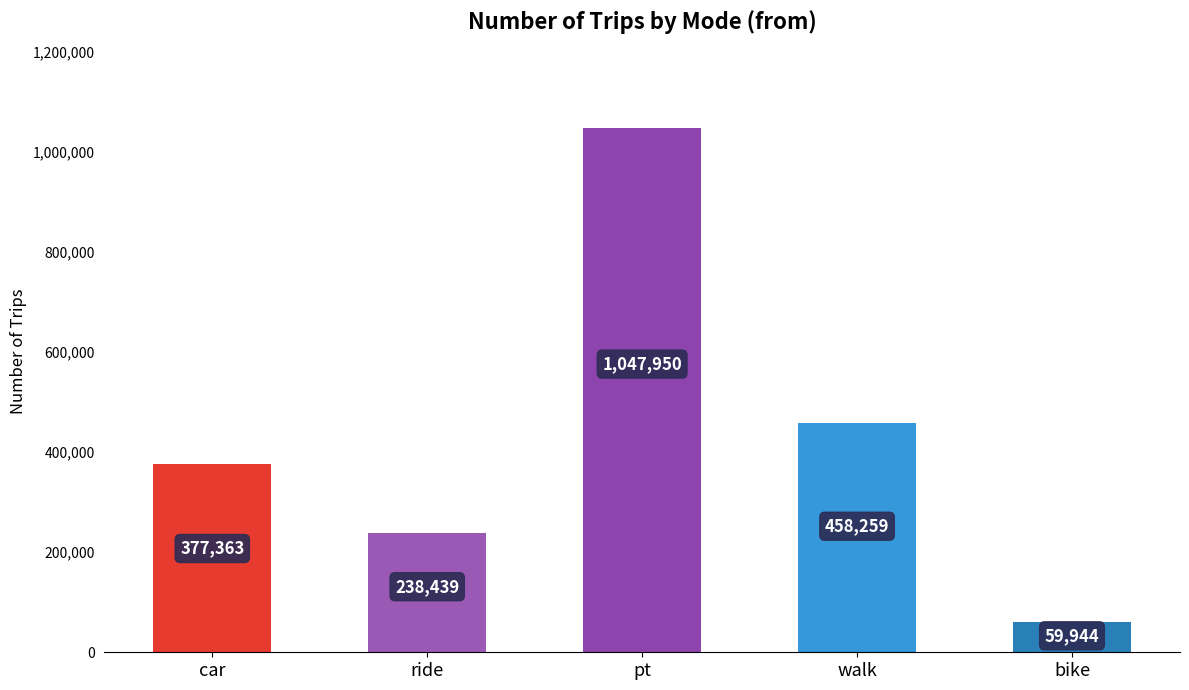

Where is the data nearest to the value 553947?

walk